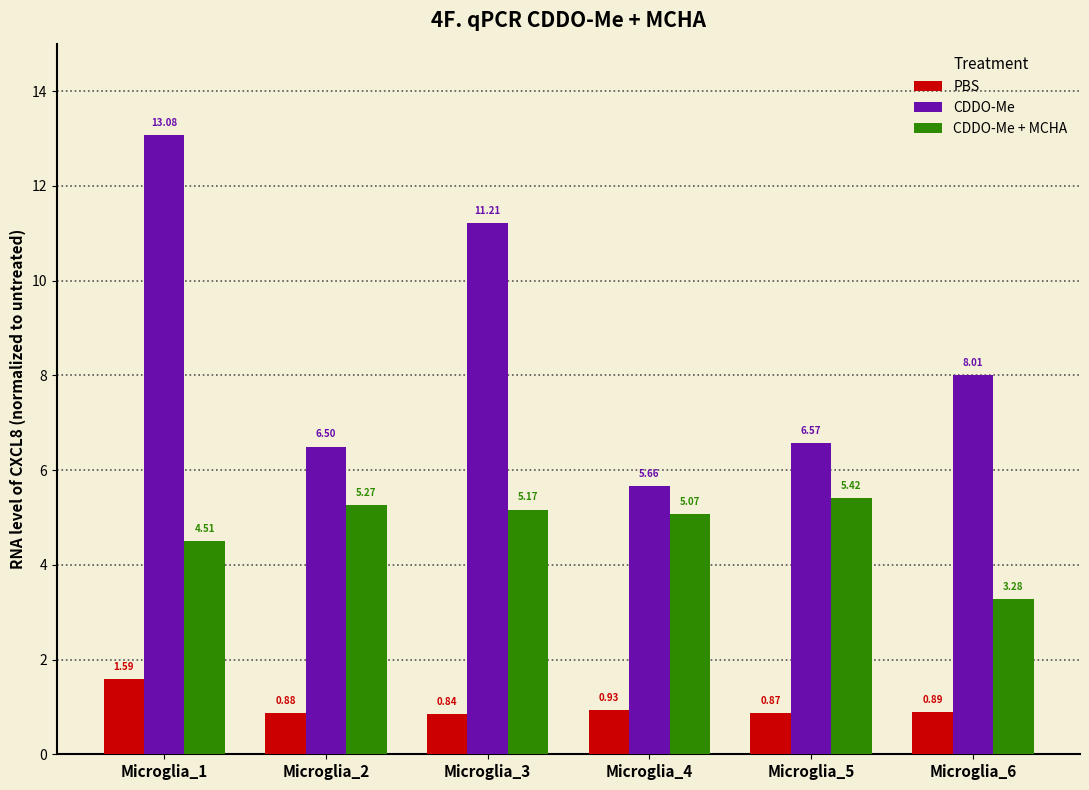

True or false: CDDO-Me has a value of 11.2 at Microglia_3.

True